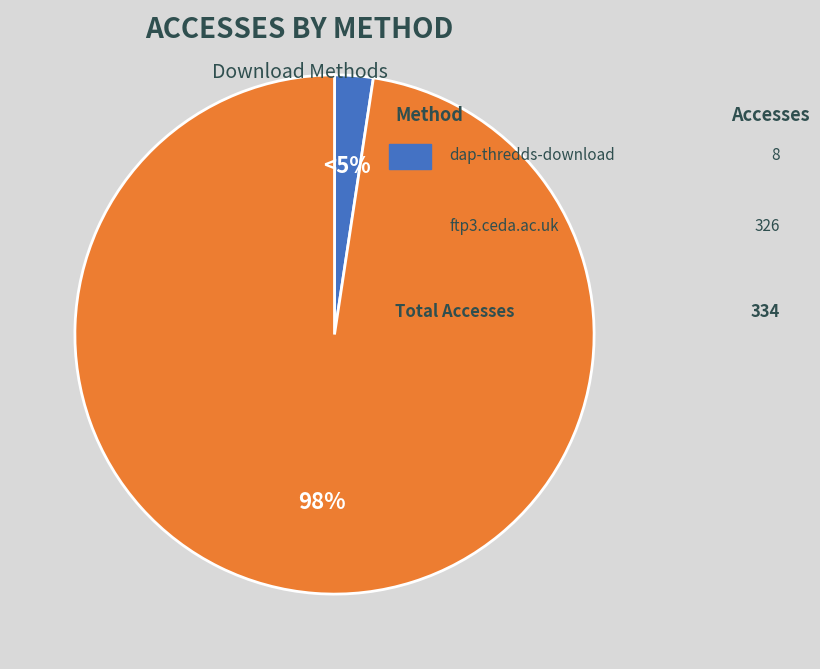

What percentage is the ftp3.ceda.ac.uk slice, to the nearest percent?

98%